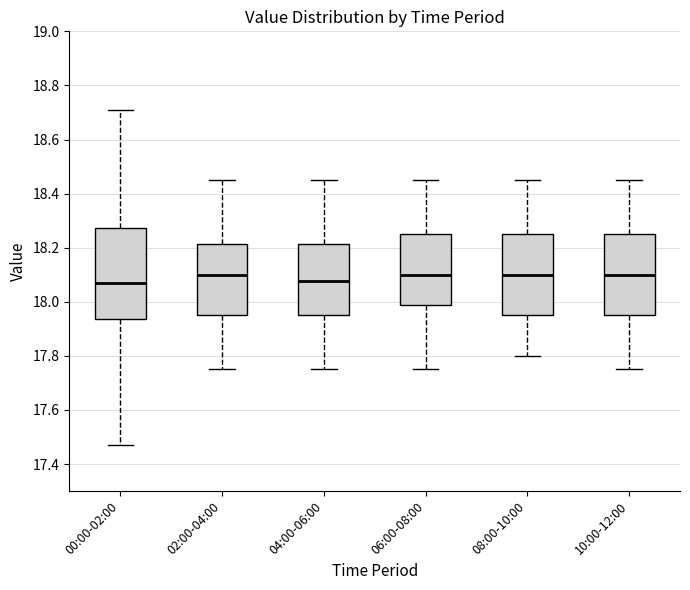

Reading left to right, transcribe this box plot: for each box, give where its median line is, the range the box spans, and where its two whiskers end, as read against the y-axis. The values are not printed on the chart, so give them approximately, as read against the axis.

00:00-02:00: median 18.08, box 17.94 to 18.28, whiskers 17.48 to 18.72
02:00-04:00: median 18.10, box 17.96 to 18.22, whiskers 17.76 to 18.46
04:00-06:00: median 18.08, box 17.96 to 18.22, whiskers 17.76 to 18.46
06:00-08:00: median 18.10, box 17.98 to 18.26, whiskers 17.76 to 18.46
08:00-10:00: median 18.10, box 17.96 to 18.26, whiskers 17.80 to 18.46
10:00-12:00: median 18.10, box 17.96 to 18.26, whiskers 17.76 to 18.46